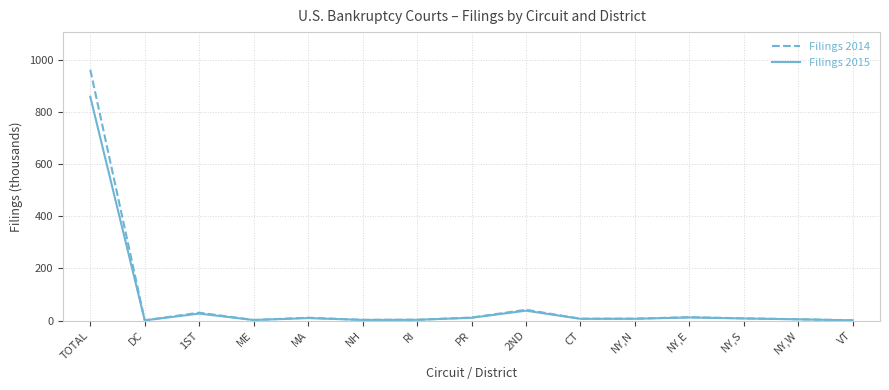

At which category does the chart reach its peak across all series?

TOTAL